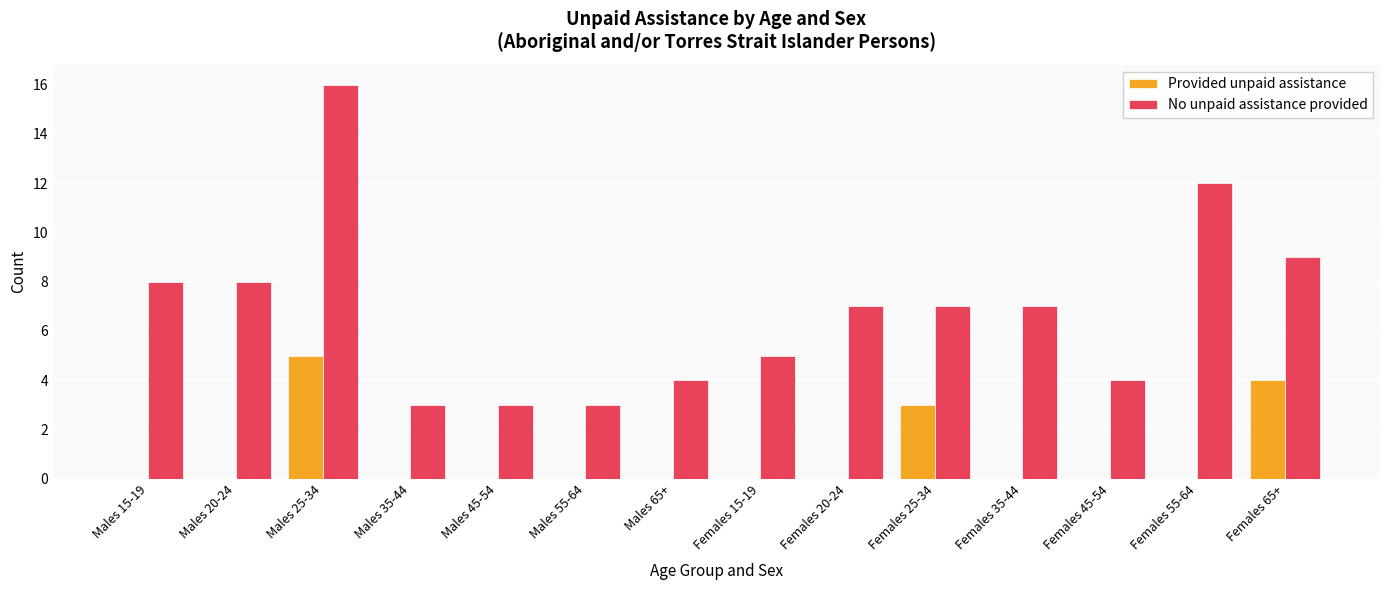

At which label is Provided unpaid assistance closest to 2?

Females 25-34